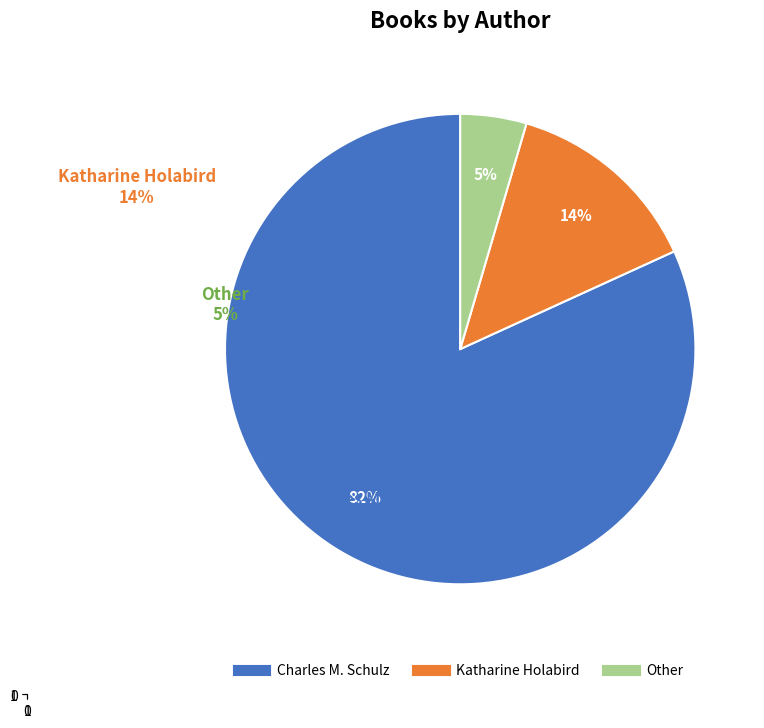

True or false: Charles M. Schulz accounts for 88% of the total.

False